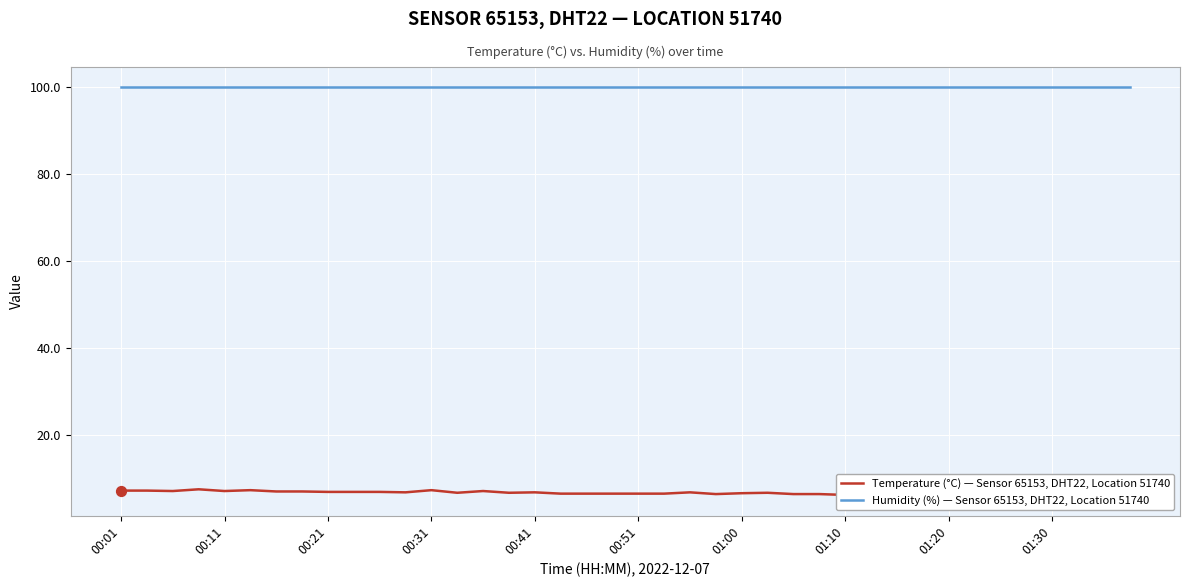

Is the value of Temperature (°C) — Sensor 65153, DHT22, Location 51740 at 00:51 greater than the value of Humidity (%) — Sensor 65153, DHT22, Location 51740 at 01:30?

No